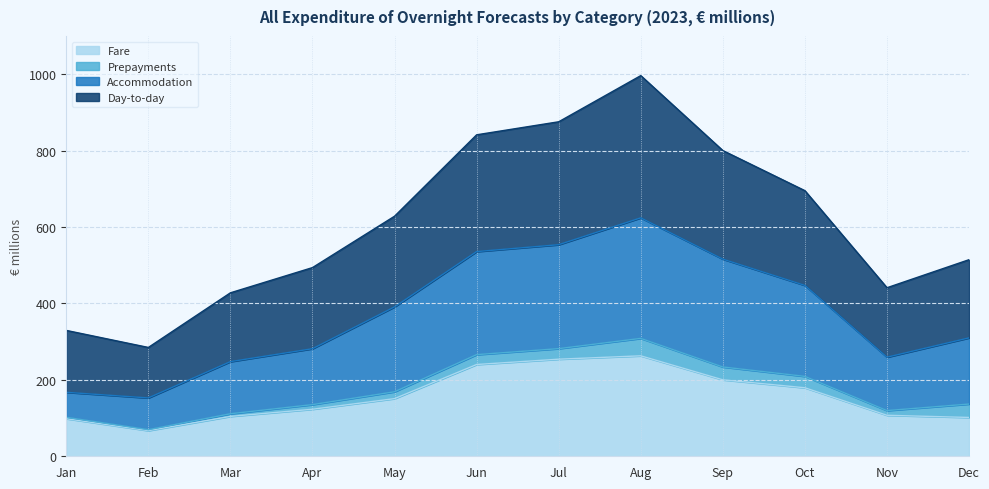

True or false: Accommodation and Day-to-day cross at least once.

False